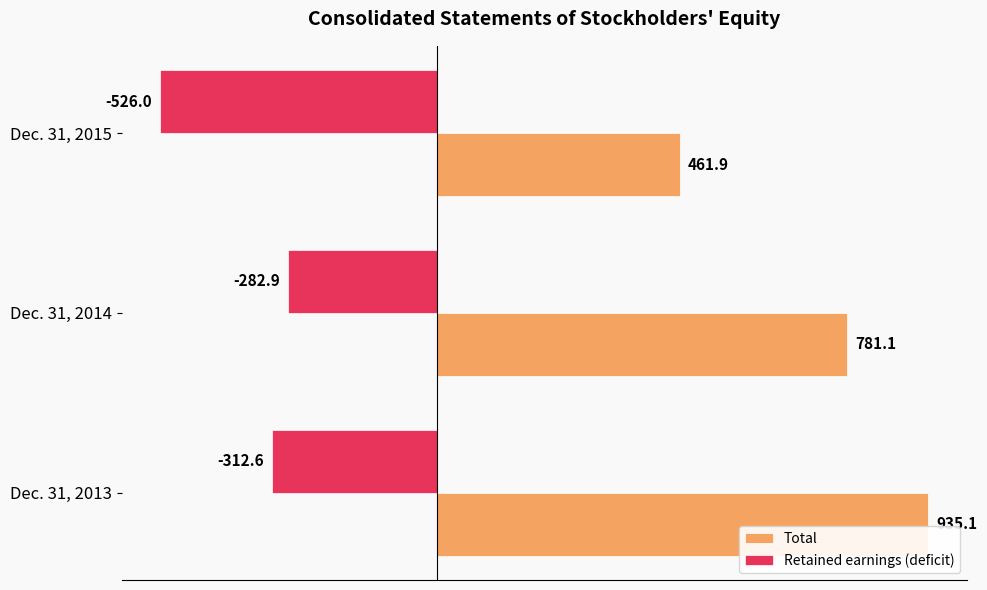

How many values in the Retained earnings (deficit) series are below -312?

2